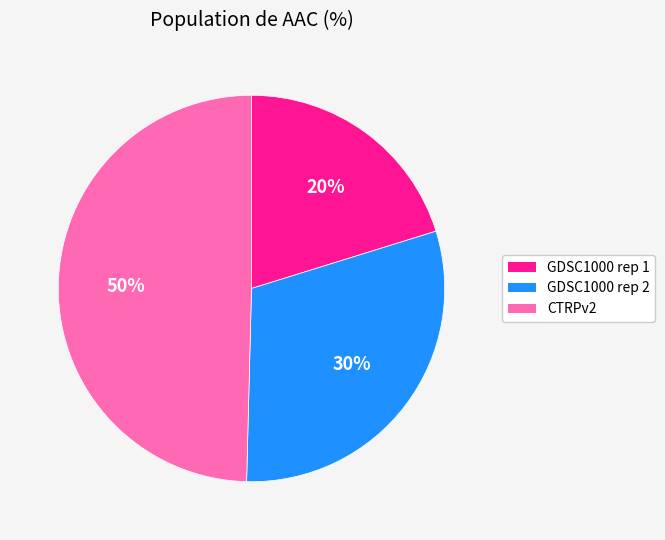

Rank the categories by value from lowest to highest.

GDSC1000 rep 1, GDSC1000 rep 2, CTRPv2